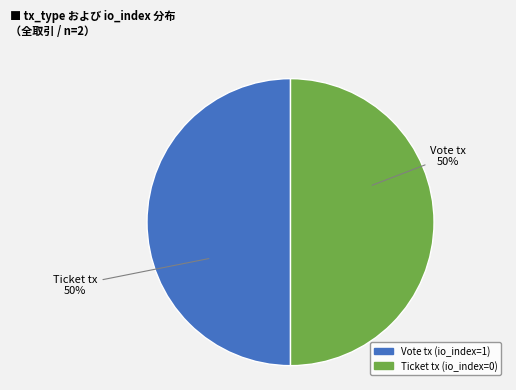

Is it true that Ticket tx is 50% of the pie?

True